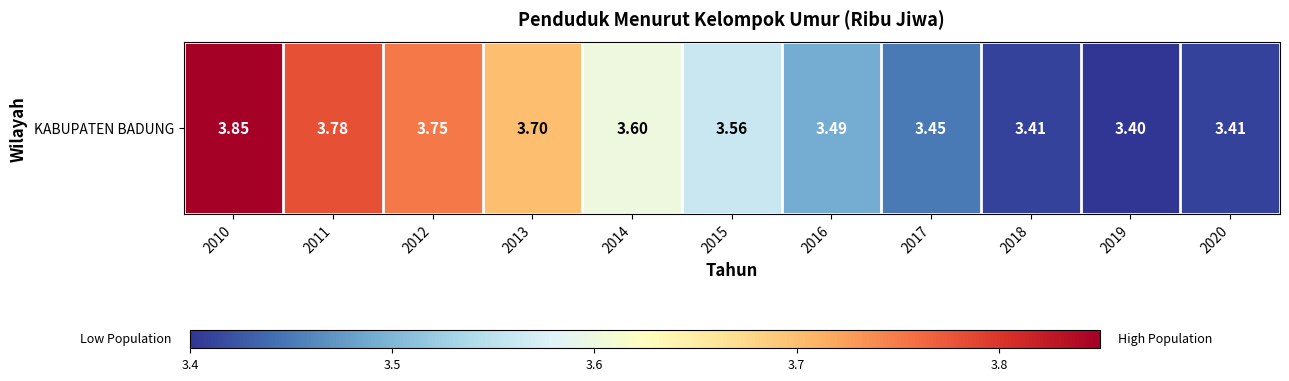

What is the change in value from 2011 to 2020?

-0.4